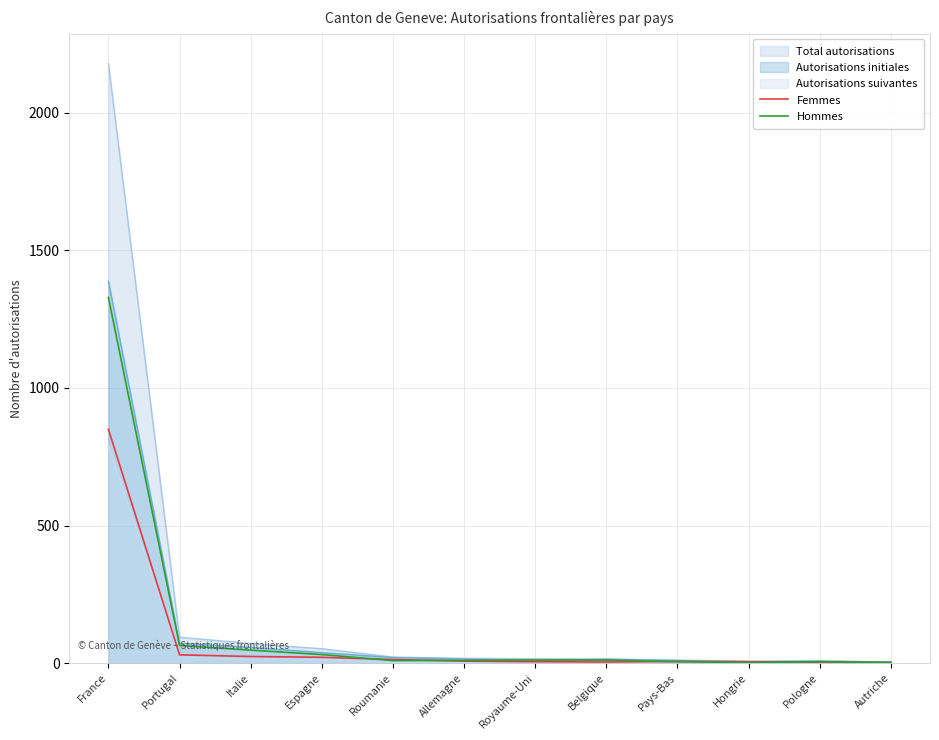

What is the sum of the Femmes values at Belgique and Pays-Bas?

10